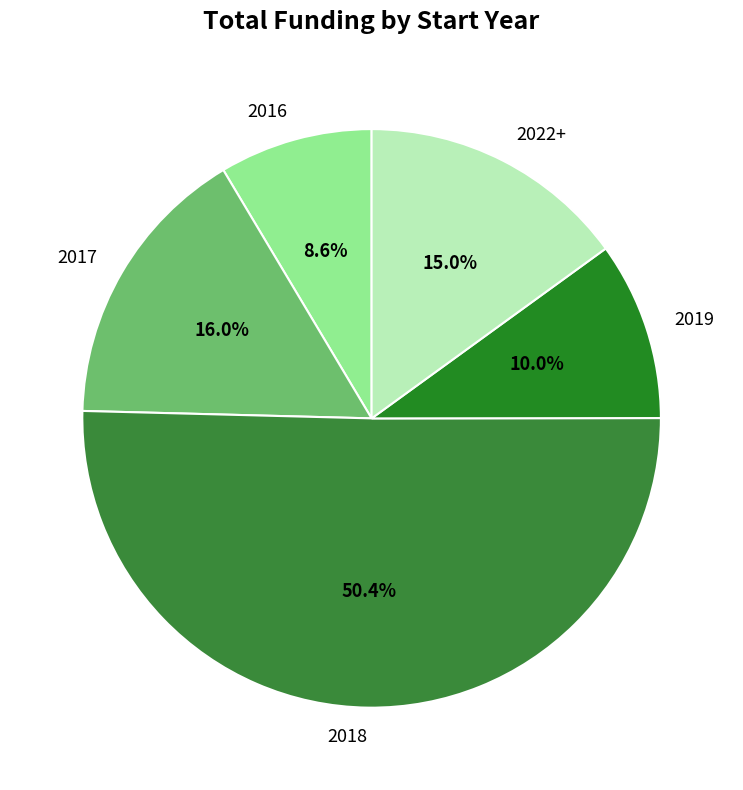

Which category has the biggest portion of the pie?

2018